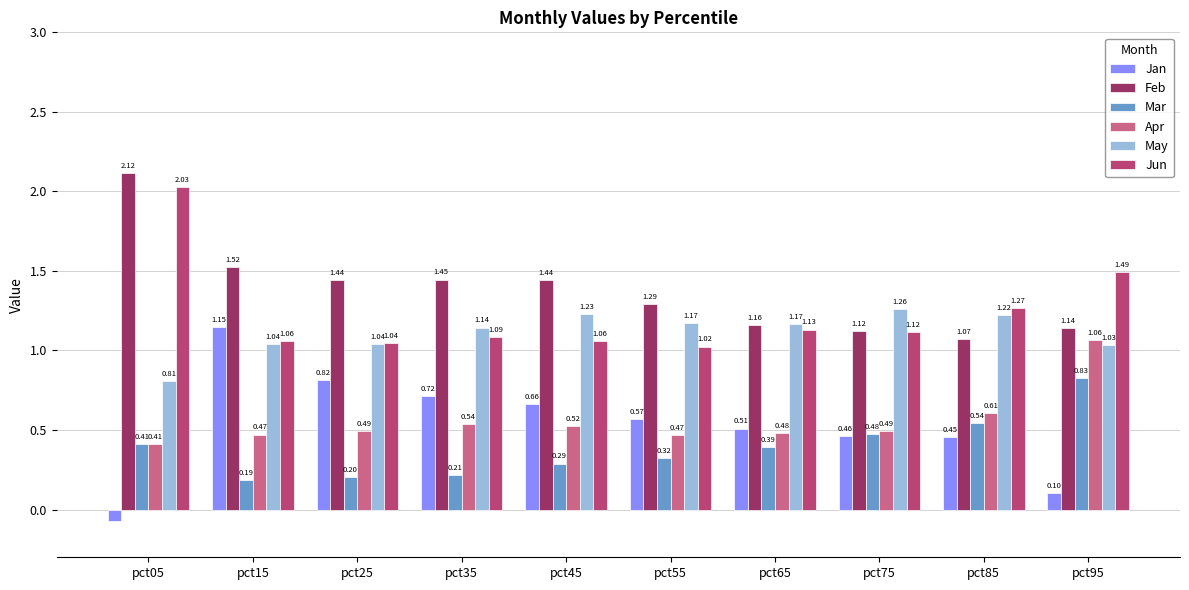

Rank the series by their maximum value, from highest to lowest.

Feb, Jun, May, Jan, Apr, Mar